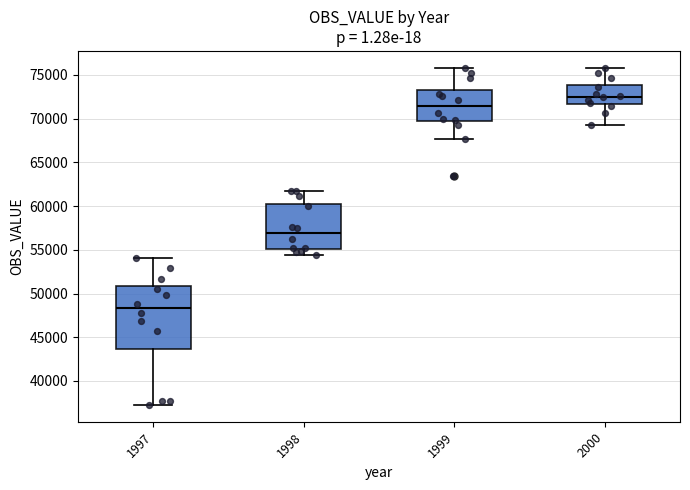

Reading left to right, read every box against the y-axis: the position of its median line, the range the box covers, and the ends of its whiskers. The values are not printed on the chart, so give them approximately, as read against the axis.

1997: median 48500, box 43500 to 51000, whiskers 37500 to 54000
1998: median 57000, box 55000 to 60500, whiskers 54500 to 62000
1999: median 71500, box 69500 to 73500, whiskers 67500 to 76000
2000: median 72500, box 71500 to 74000, whiskers 69500 to 76000